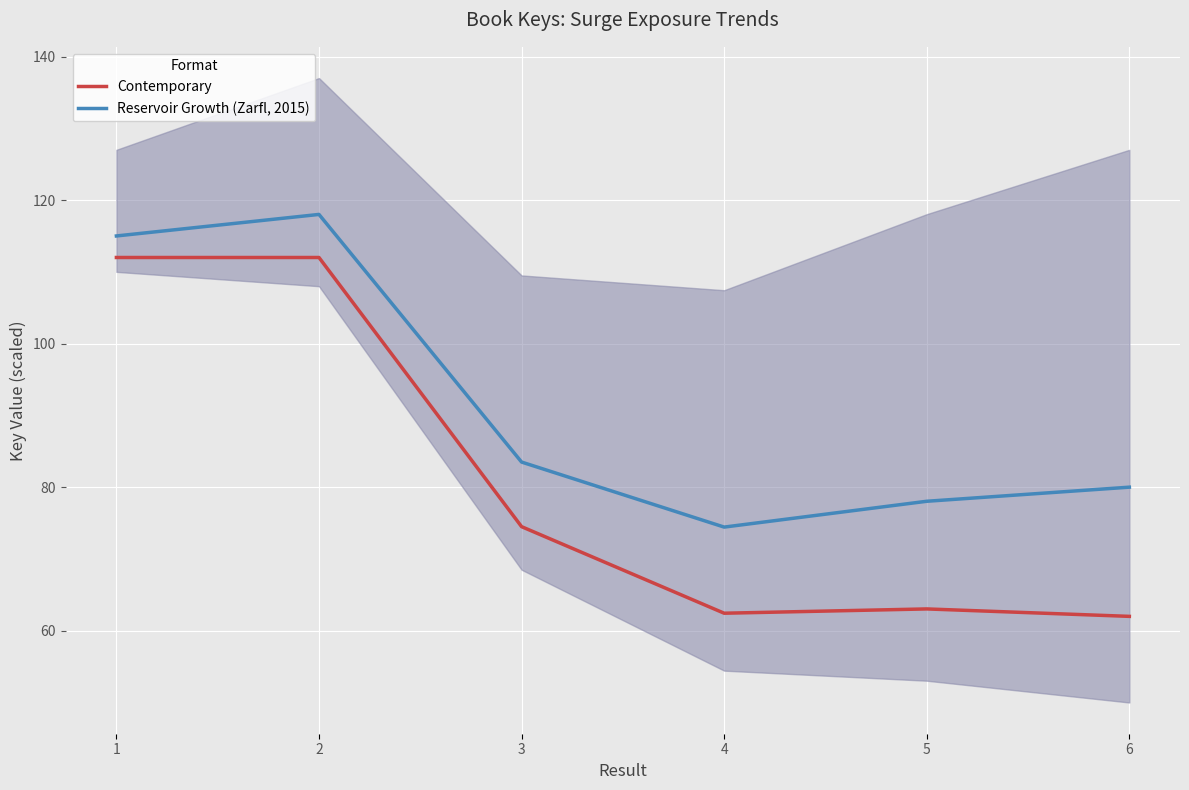

Reading left to right, what are all the values shown in this chart?

Contemporary: 1=112.0	2=112.0	3=74.5	4=62.4	5=63.0	6=62.0
Reservoir Growth (Zarfl, 2015): 1=115.0	2=118.0	3=83.5	4=74.4	5=78.0	6=80.0